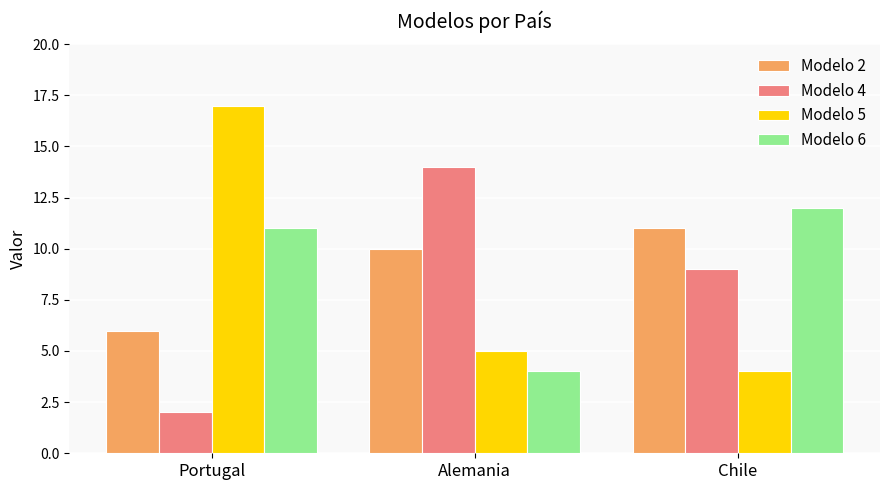

What is the total value across all series at Chile?

36